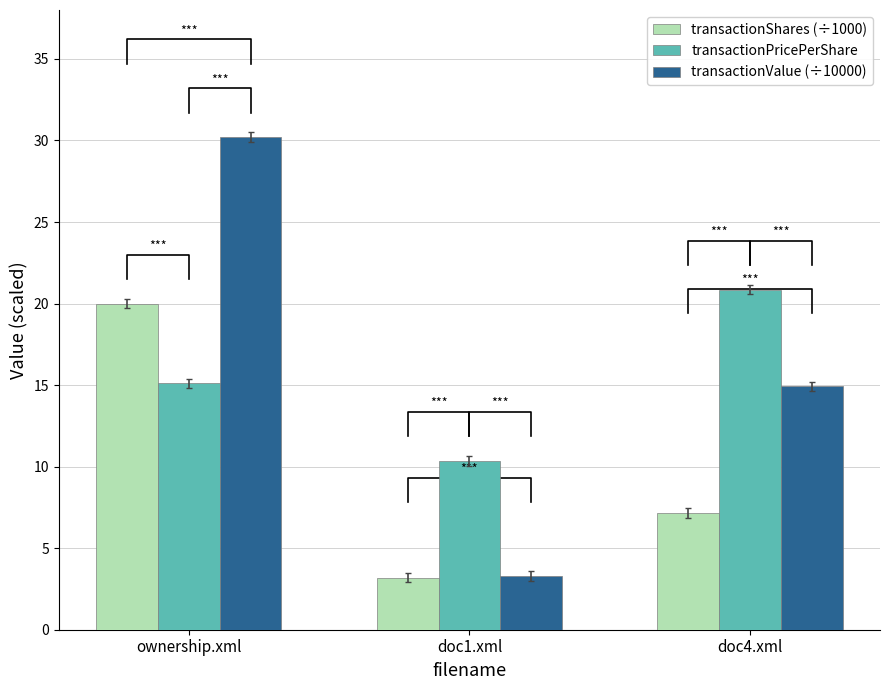

What is the average value of the transactionPricePerShare series?

15.4